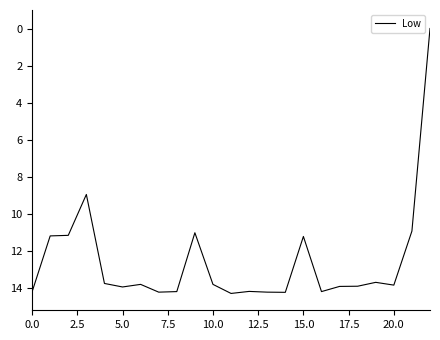

What is the difference between the maximum and minimum values?

14.3